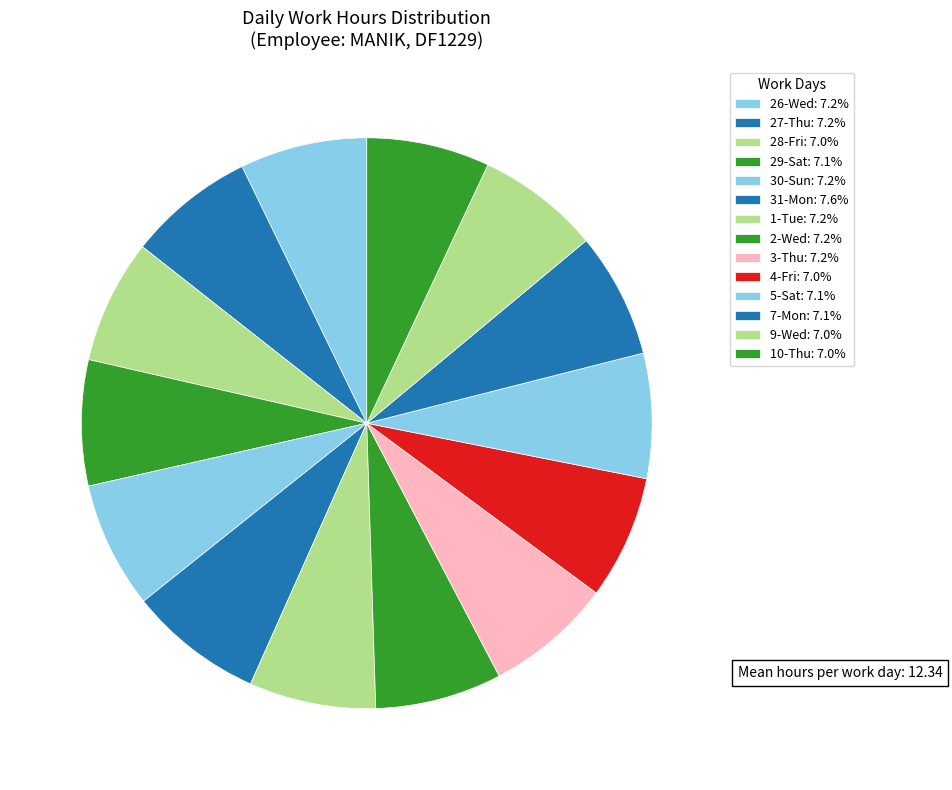

Count the number of slices in the pie.

14